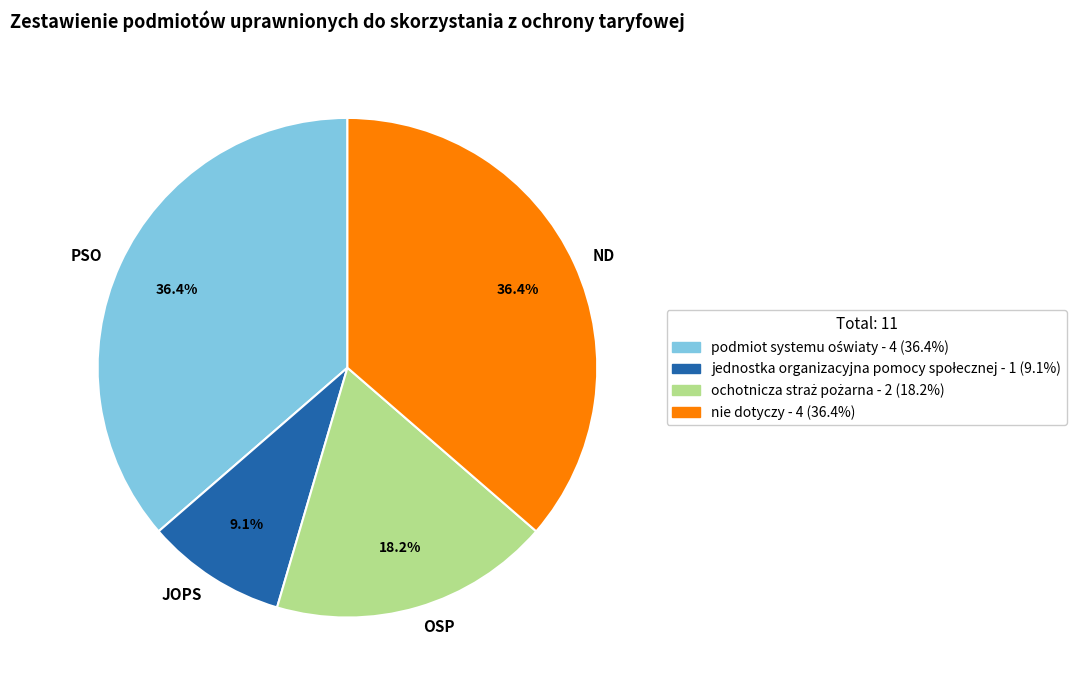

Does nie dotyczy represent more than half of the total?

No